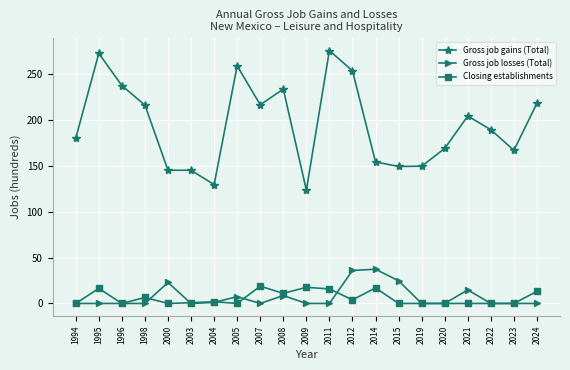

What is the sum of all Gross job gains (Total) values?

4082.5